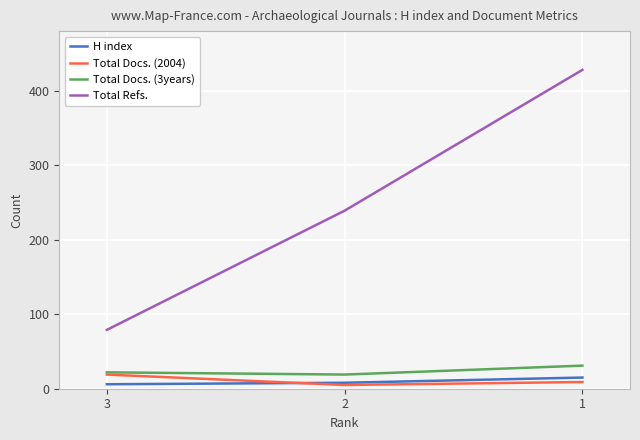

Rank the series at 1 from highest to lowest value.

Total Refs., Total Docs. (3years), H index, Total Docs. (2004)